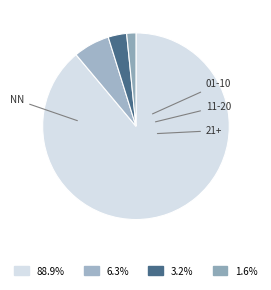

Is it true that 01-10 is 6% of the pie?

True